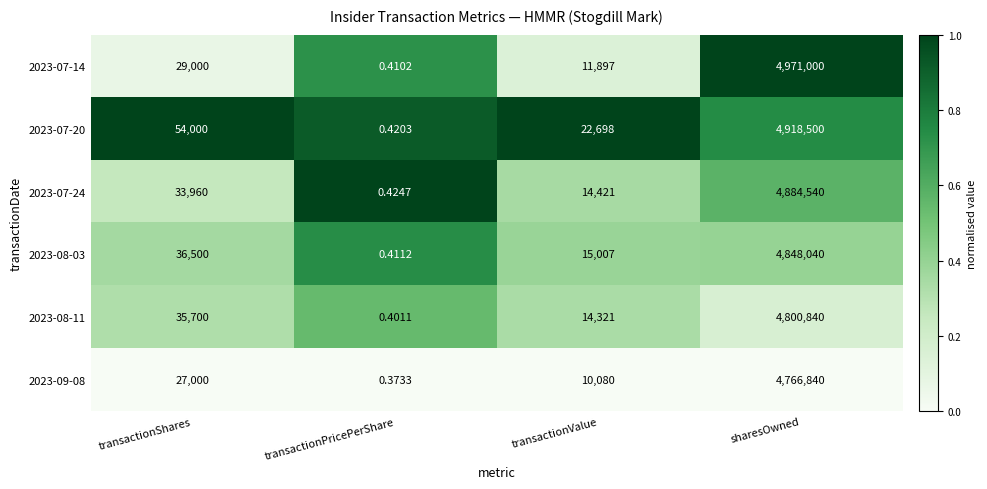

Rank the categories by 2023-08-03 value from lowest to highest.

transactionPricePerShare, transactionValue, transactionShares, sharesOwned